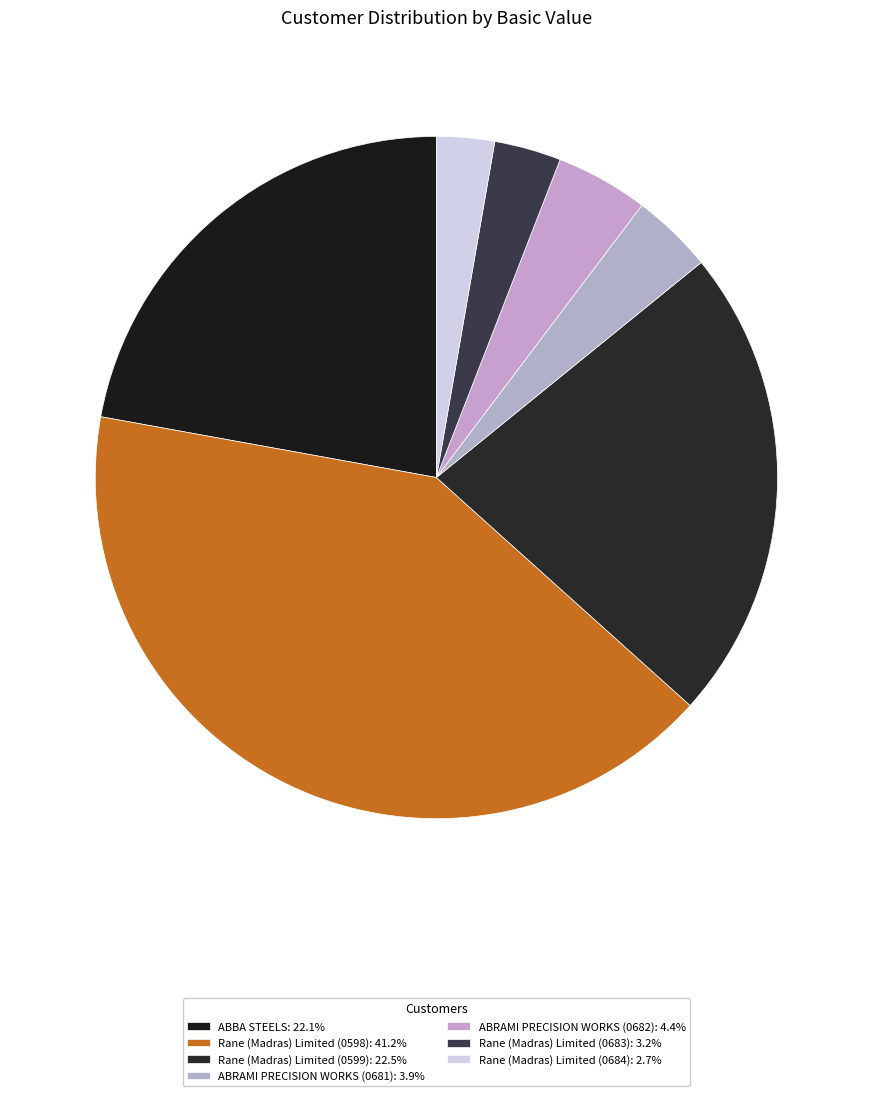

True or false: Rane (Madras) Limited (0598) accounts for 41% of the total.

True